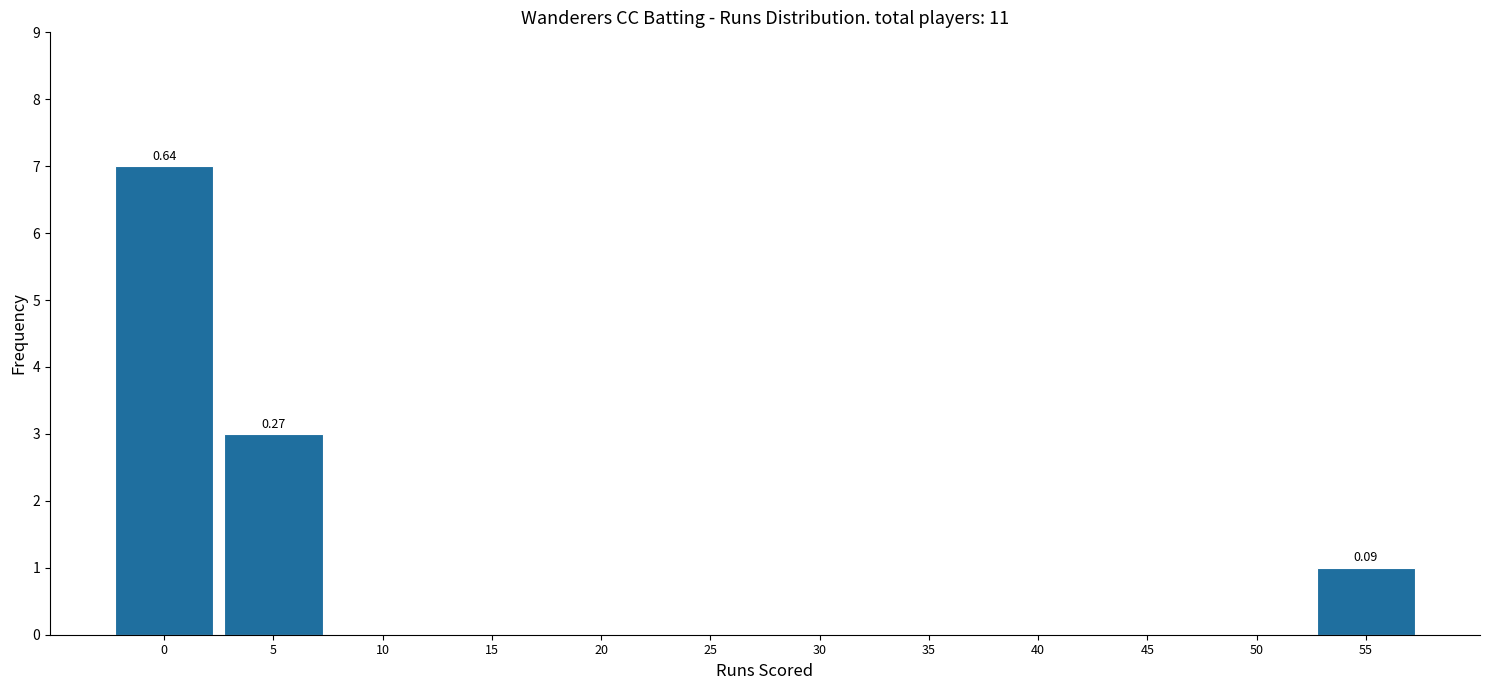

What is the sum of all values?

11